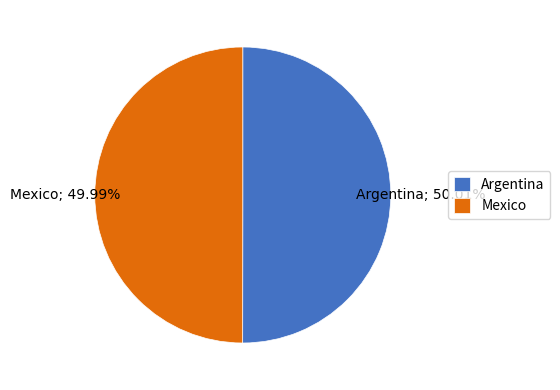

To the nearest percent, what percentage of the pie is Argentina?

50%